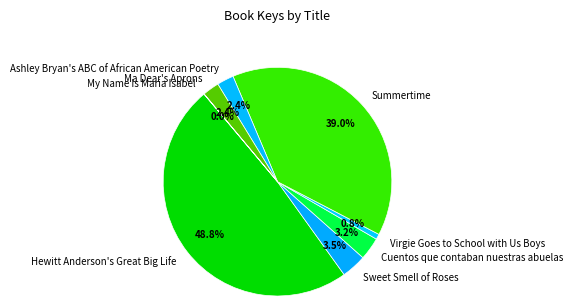

Is the sum of Cuentos que contaban nuestras abuelas and Virgie Goes to School with Us Boys greater than half?

No